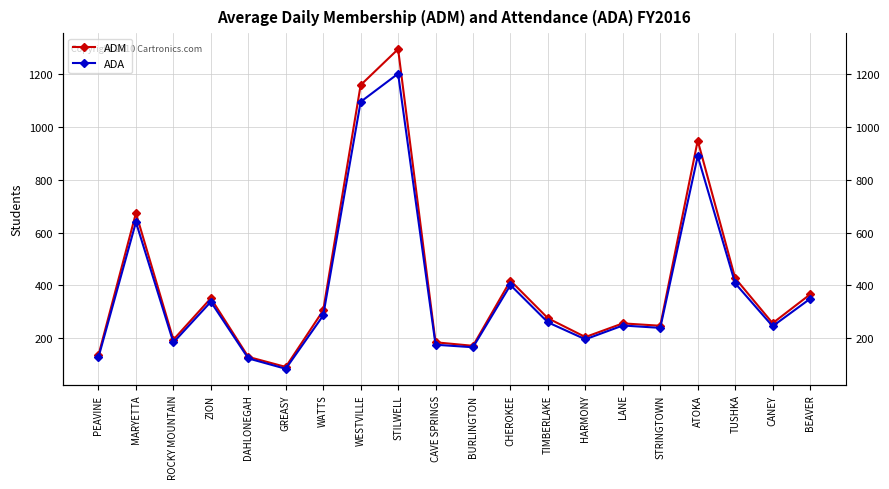

True or false: ADM and ADA intersect in this chart.

False